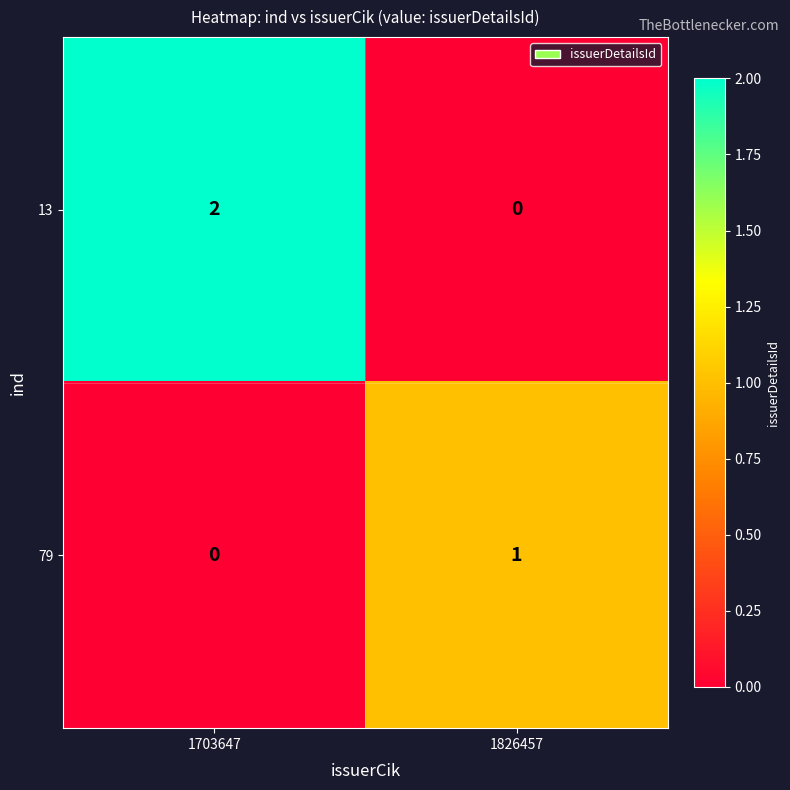

Reading right to left, transcribe all the data shown in this chart.

13: 1826457=0	1703647=2
79: 1826457=1	1703647=0